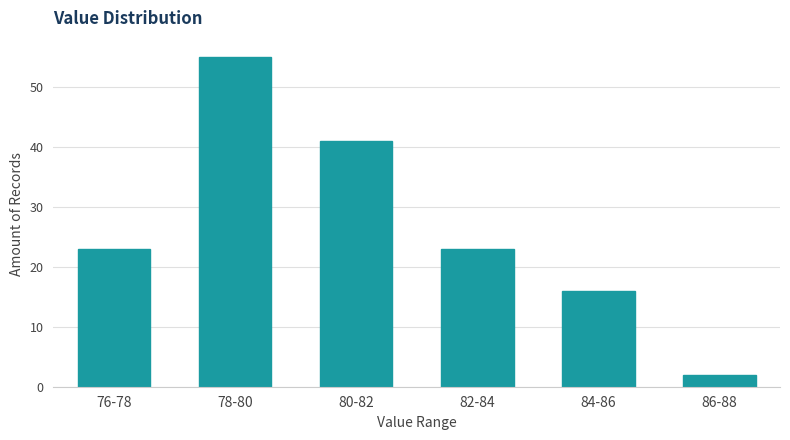

Reading left to right, what are all the values shown in this chart?

23	55	41	23	16	2